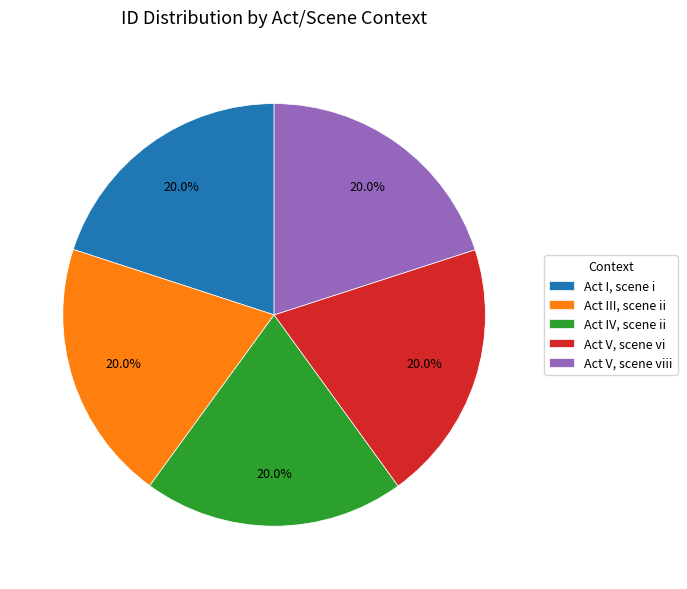

Does Act V, scene viii represent more than half of the total?

No